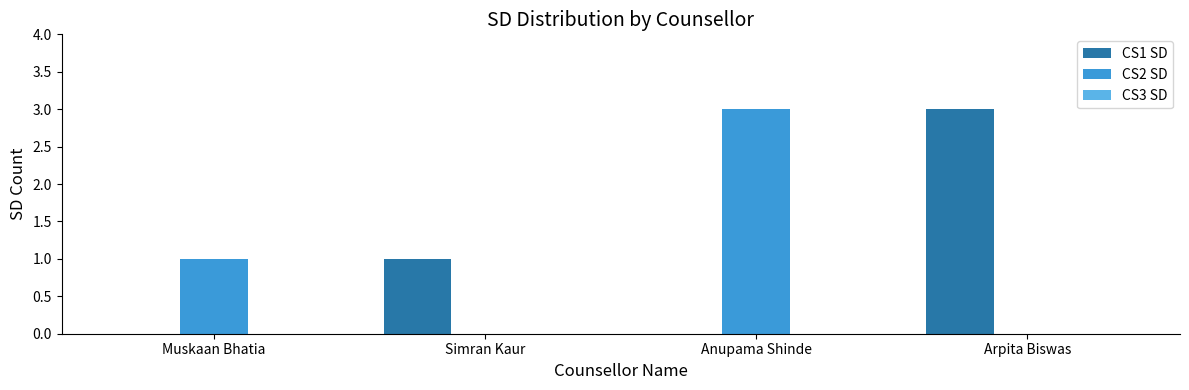

What is the maximum value shown in the chart?

3